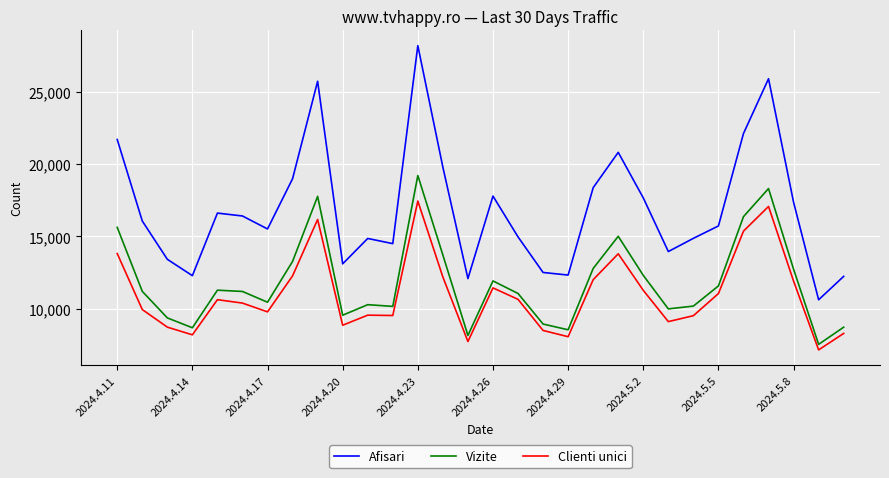

What is the greatest value displayed?

28175